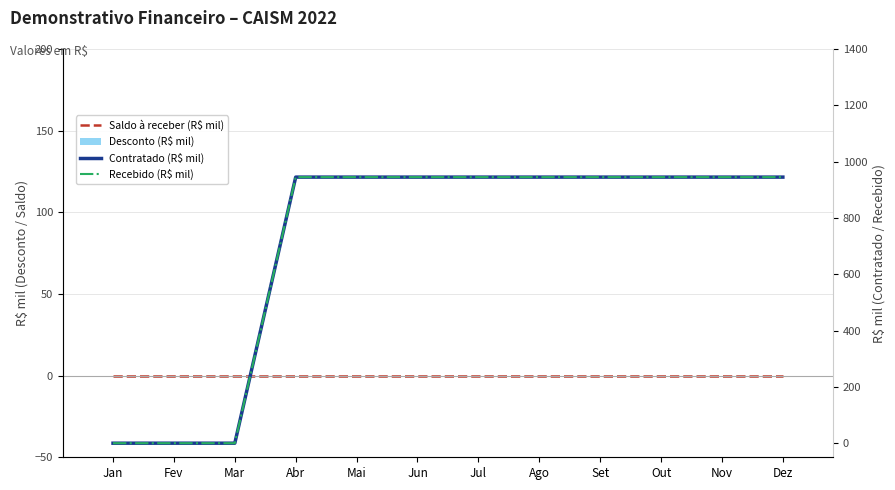

What position from the left is Mai?

5